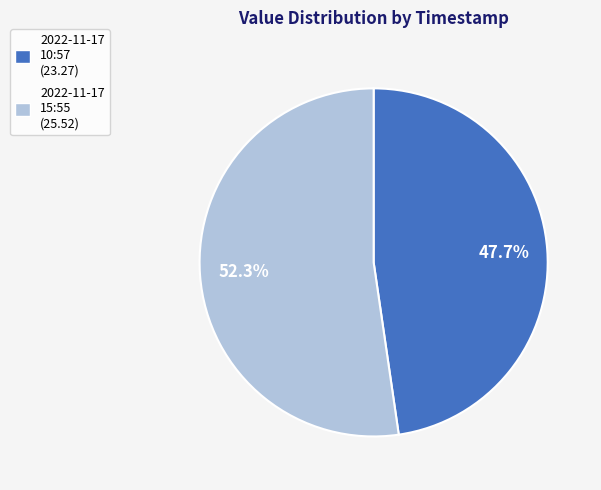

What is the largest slice in the pie chart?

2022-11-17 15:55 (25.52)